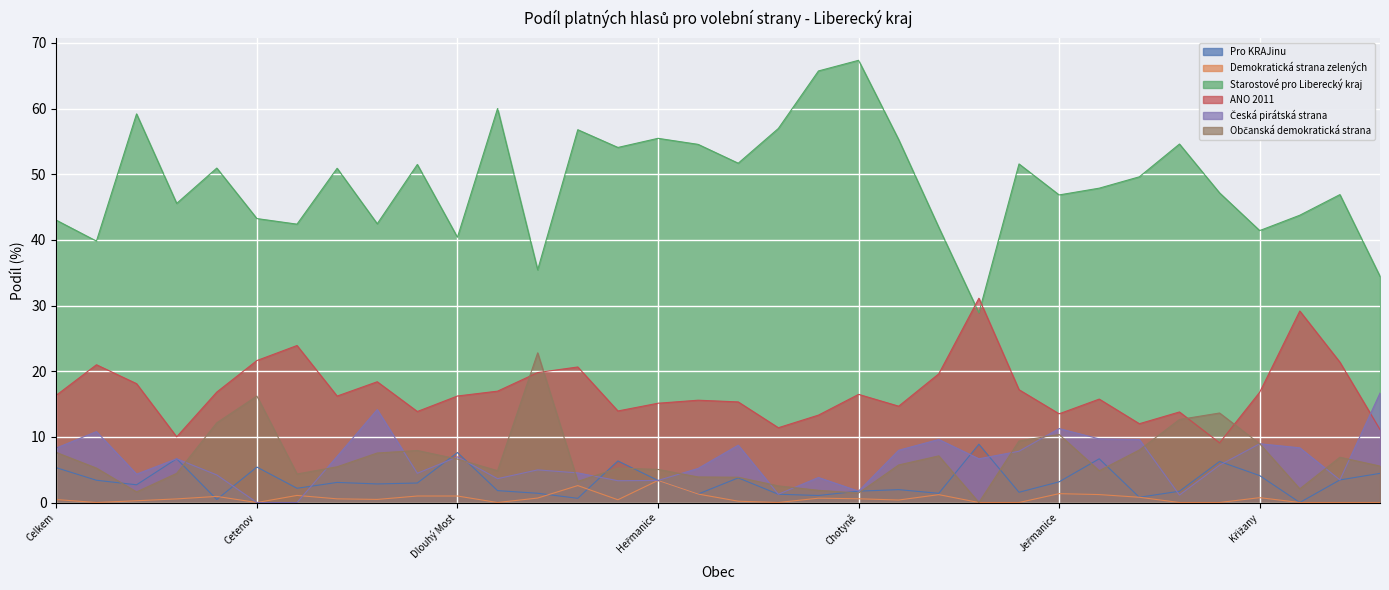

What is the sum of all Občanská demokratická strana values?

229.0